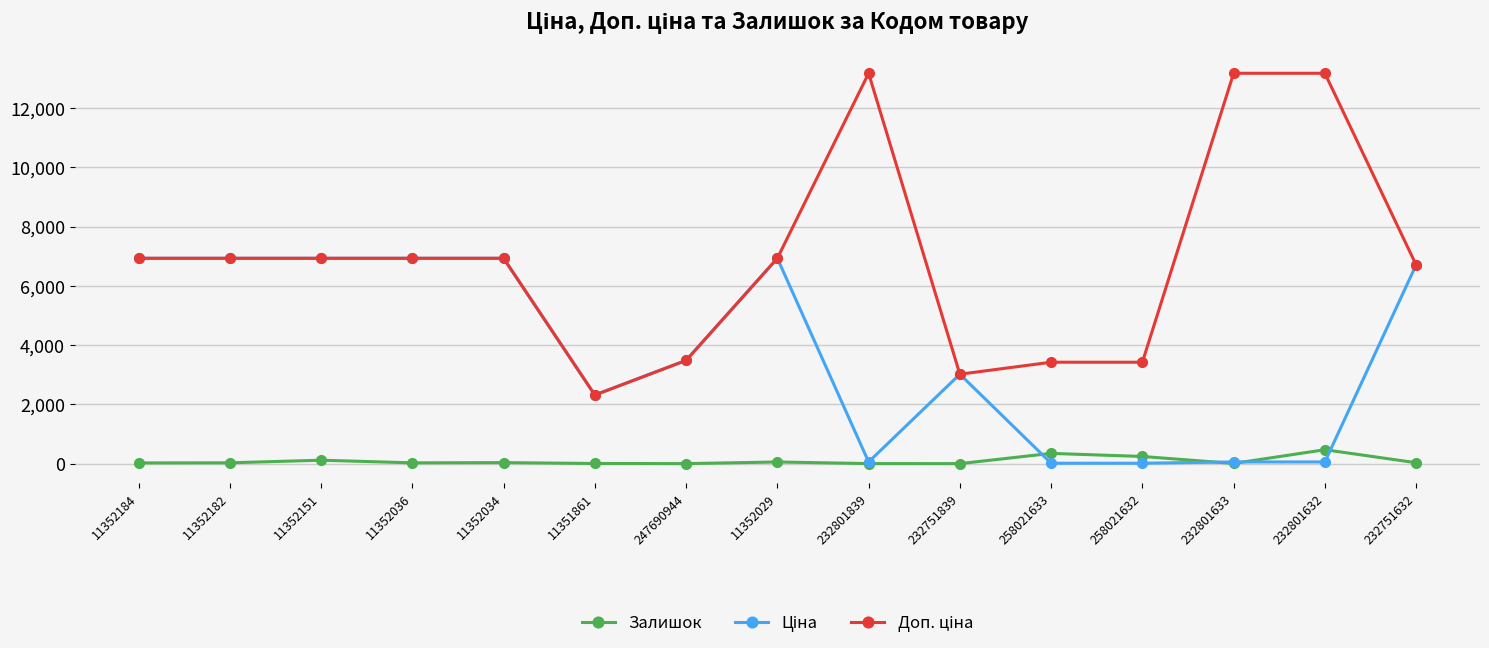

At how many categories does at least one series exceed 5785?

10